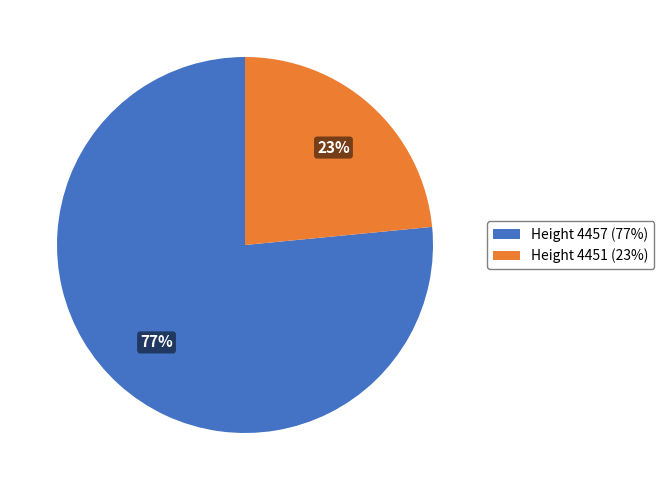

Count the number of slices in the pie.

2